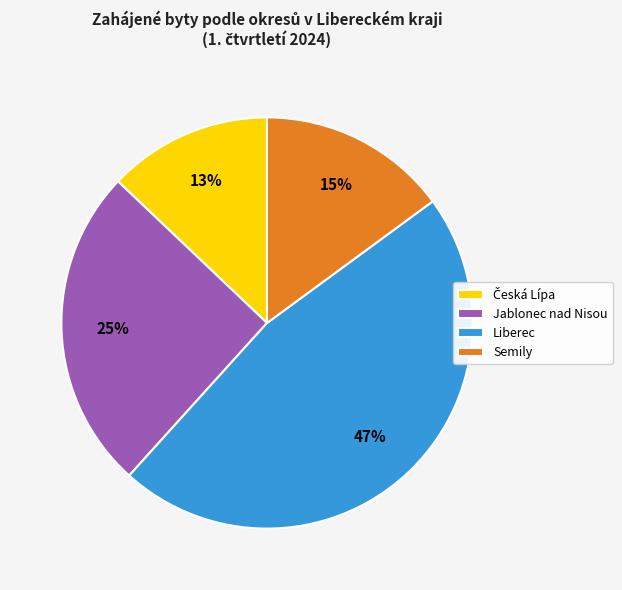

Which has a higher value, Jablonec nad Nisou or Semily?

Jablonec nad Nisou